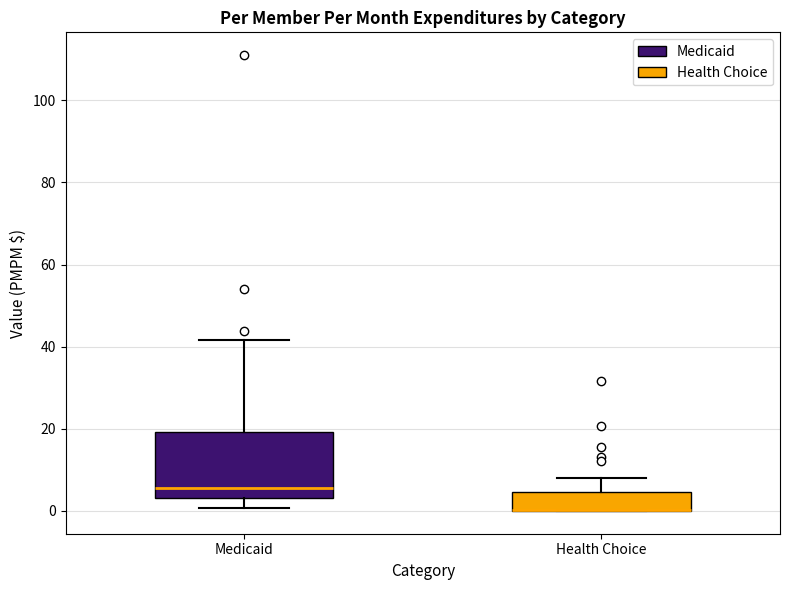

Reading left to right, read every box against the y-axis: the position of its median line, the range the box covers, and the ends of its whiskers. The values are not printed on the chart, so give them approximately, as read against the axis.

Medicaid: median 6, box 4 to 20, whiskers 0 to 42
Health Choice: median 0 (drawn on the box's lower edge), box 0 to 4, whiskers 0 to 8